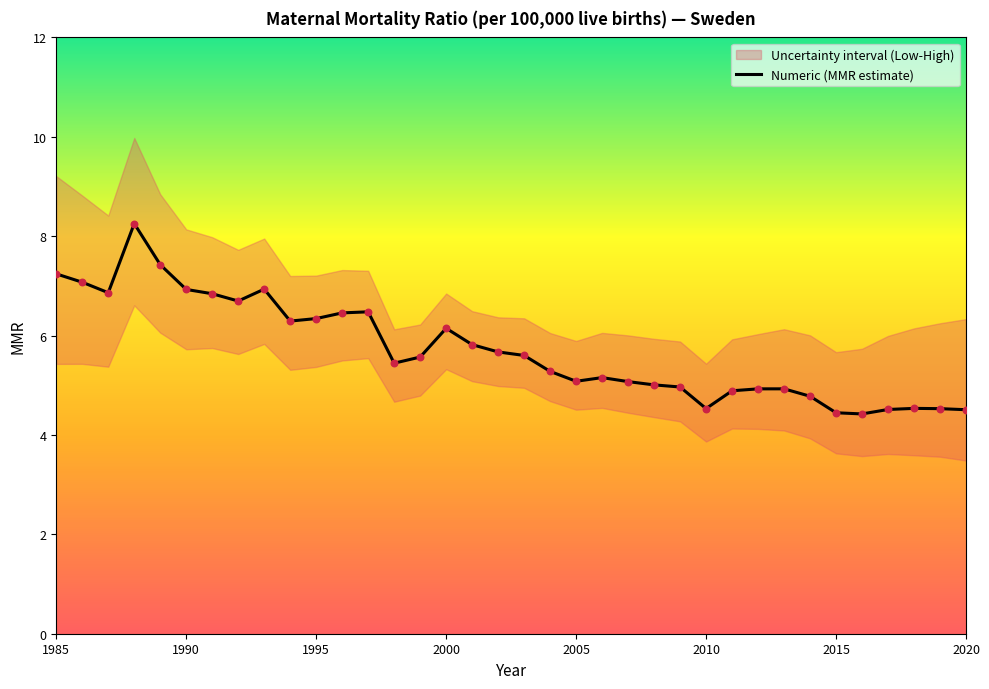

Which series has the largest Y range (max minus min)?

High